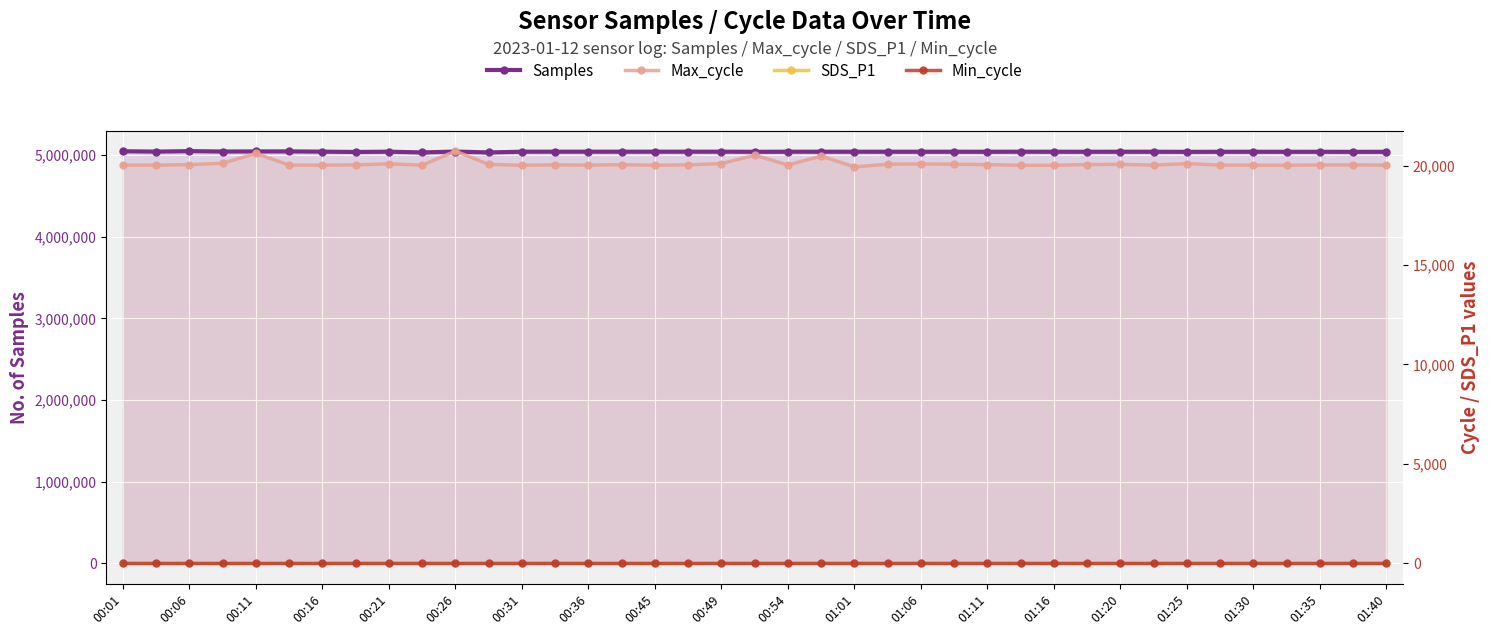

The SDS_P1 series shows 0.1 at 01:01. True or false?

True